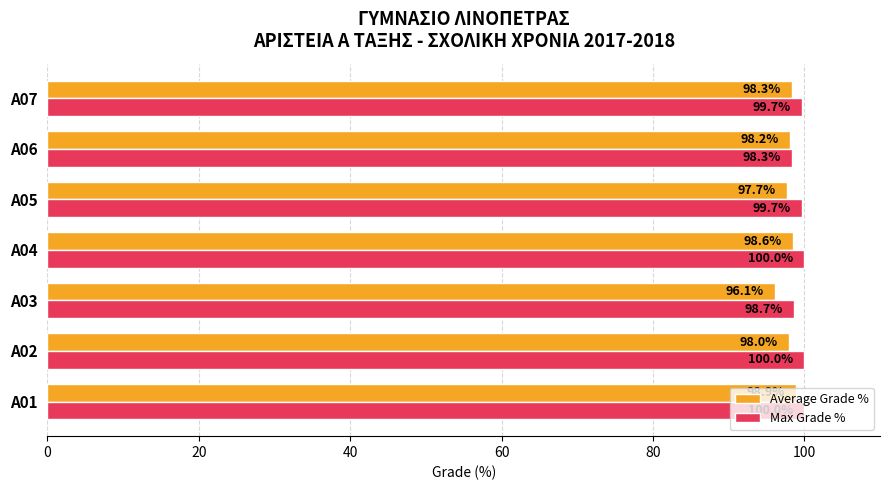

Which series has the largest range (max minus min)?

Average Grade %